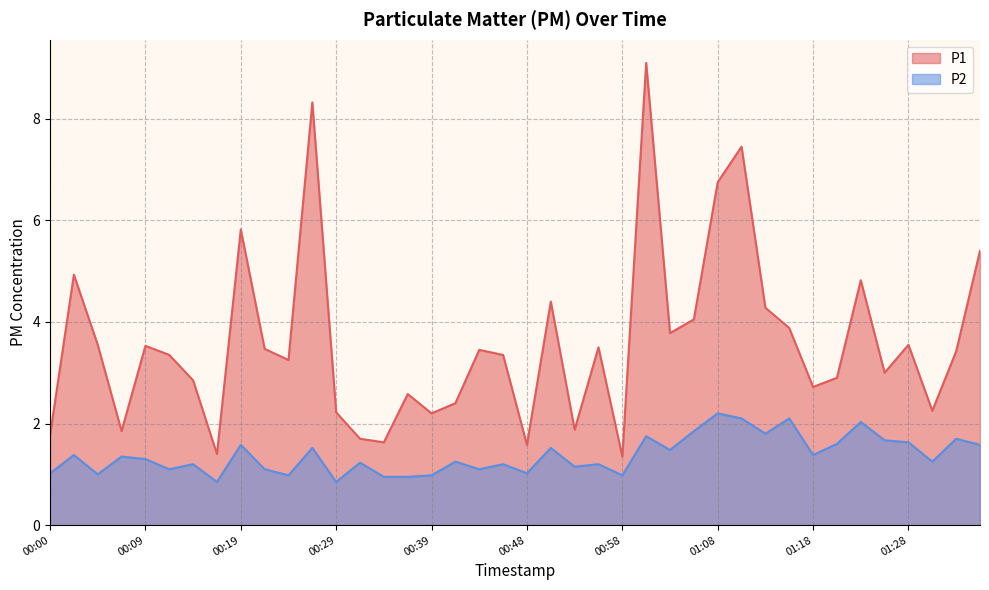

What is the maximum value shown in the chart?

9.1